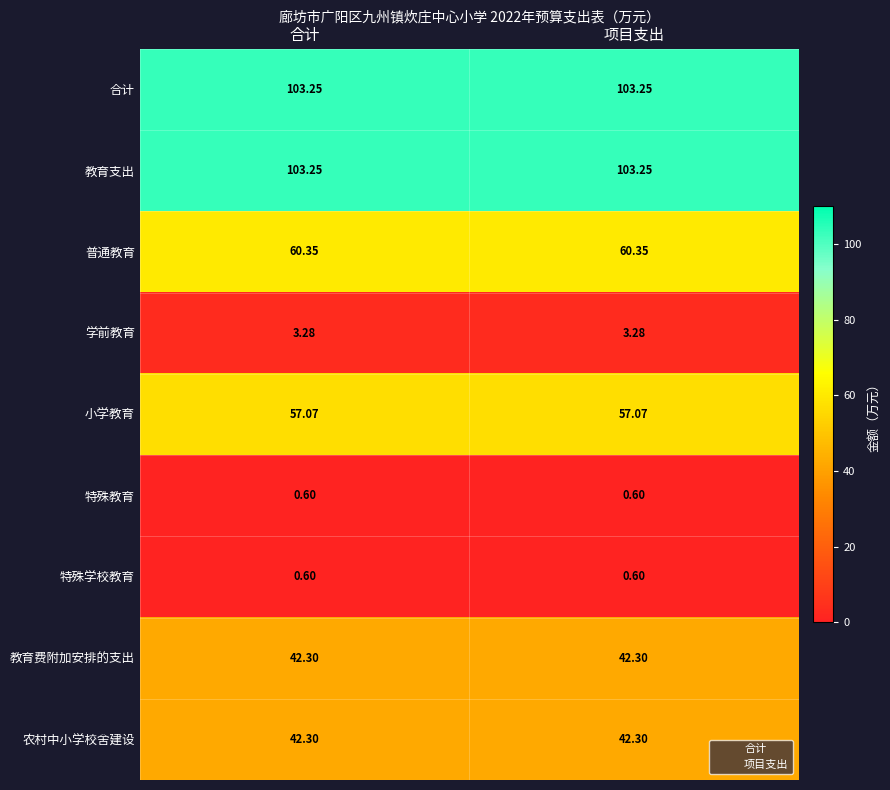

Is the value of 教育支出 at 合计 greater than the value of 小学教育 at 合计?

Yes